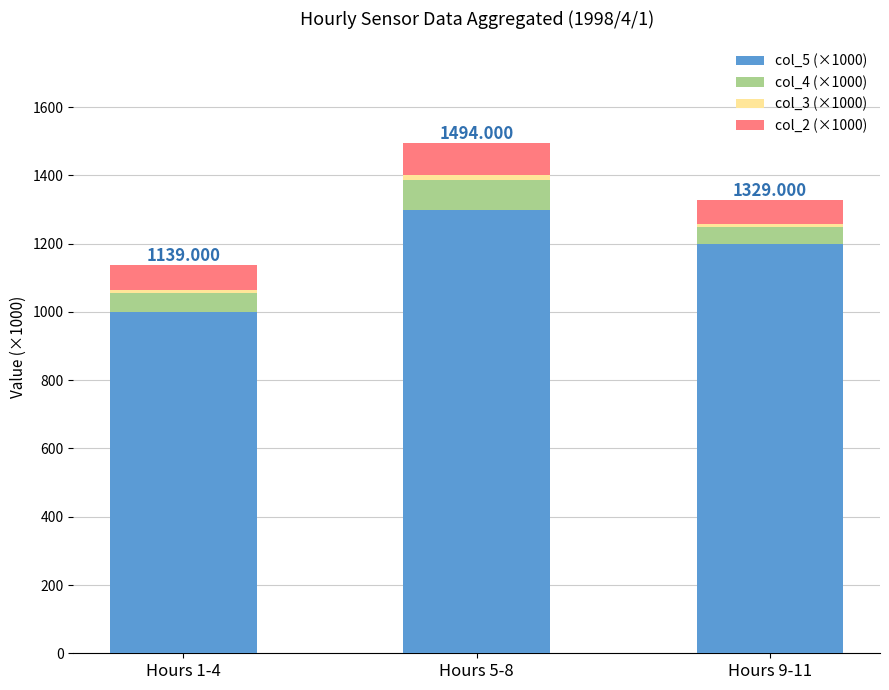

At which label does col_5 (×1000) reach its peak?

Hours 5-8